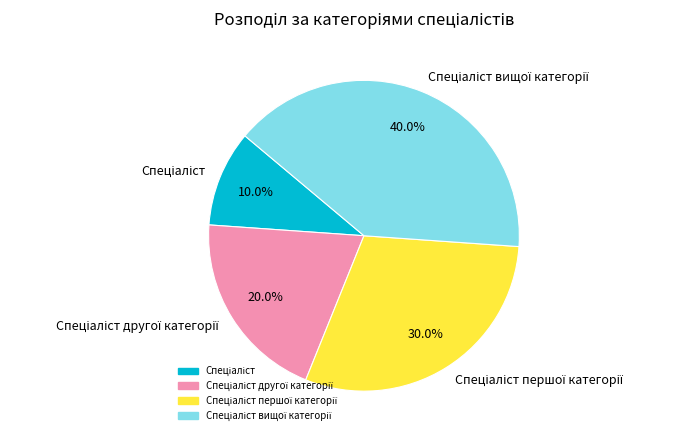

Is there any slice that represents more than half of the pie?

No